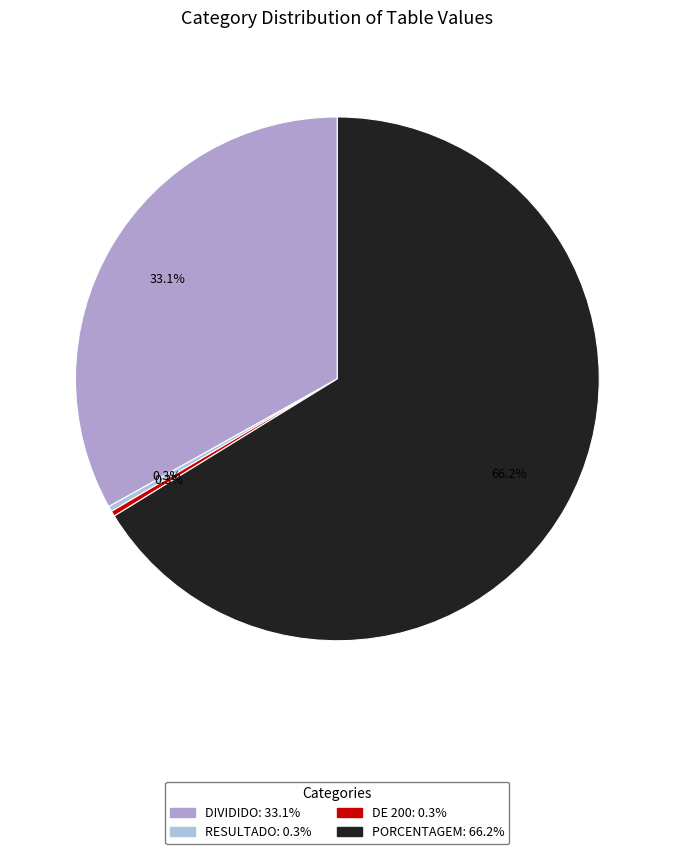

To the nearest percent, what is the difference between the largest and smallest slice percentages?

66%